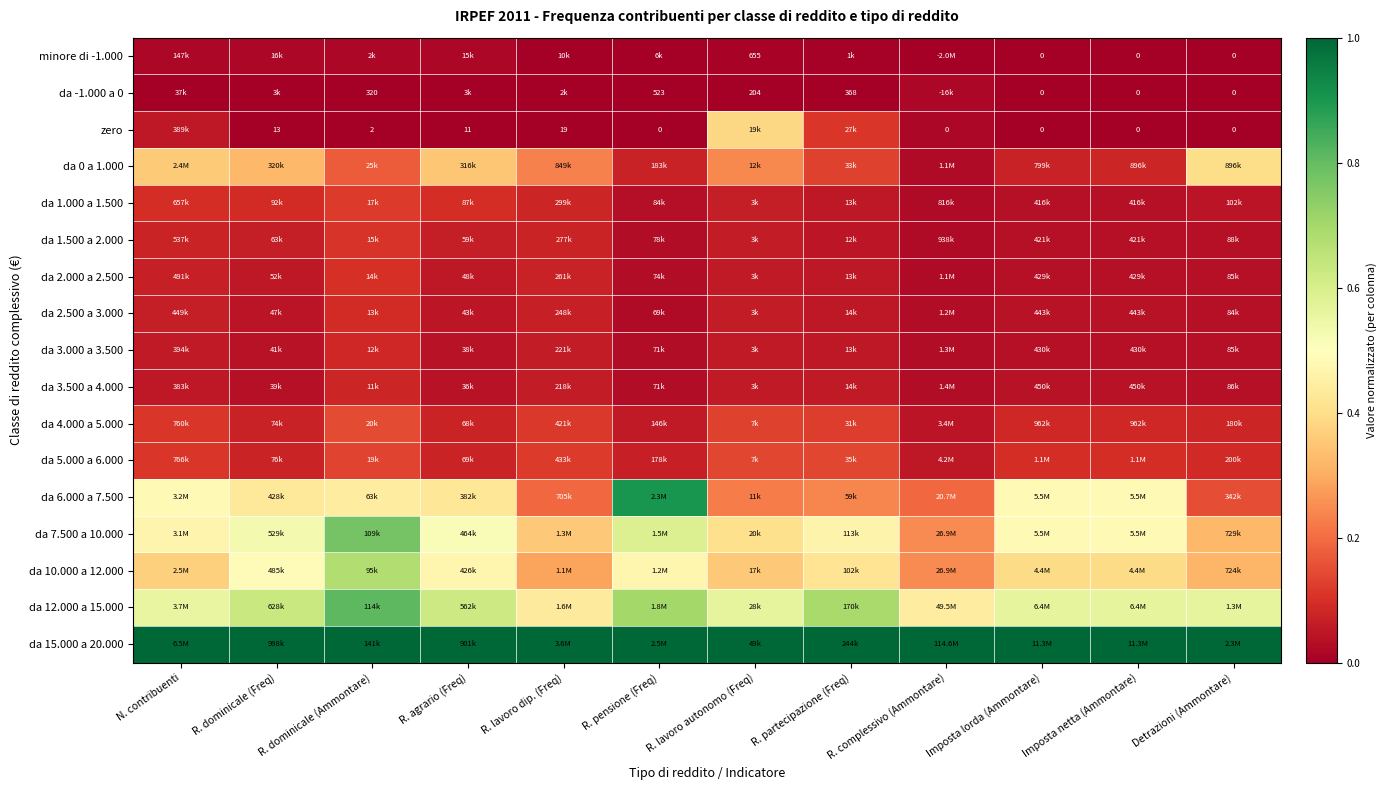

What is the difference between the second highest and minimum values in the da 12.000 a 15.000 series?

0.3